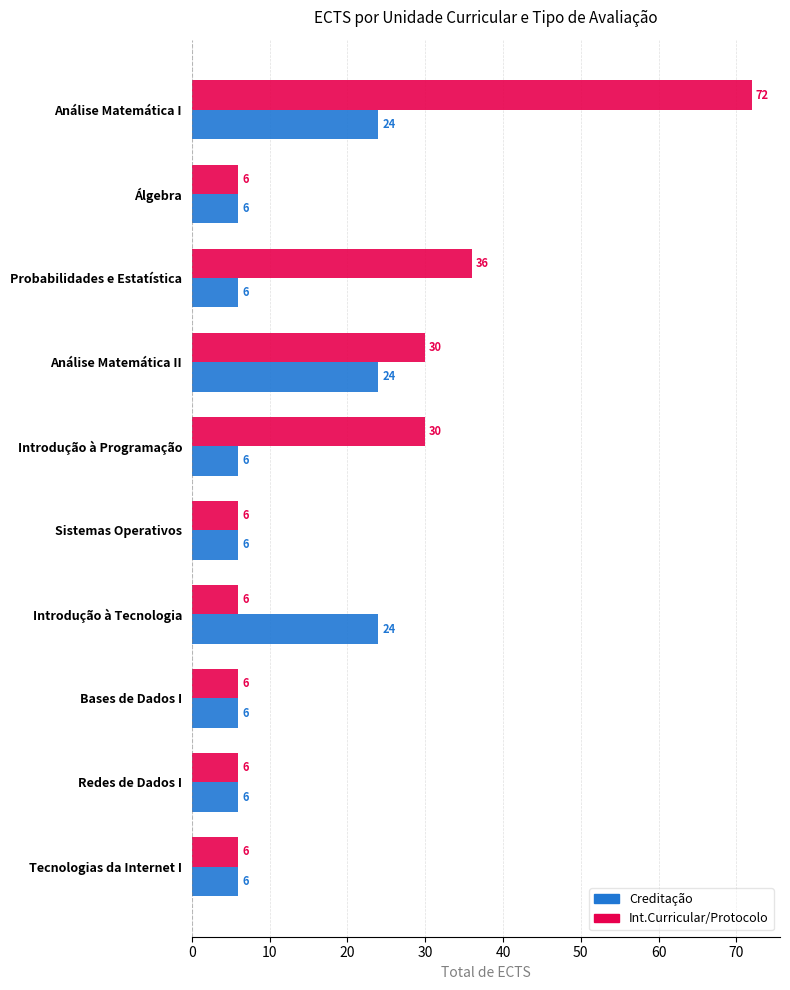

List the series in order of their overall mean, highest first.

Int.Curricular/Protocolo, Creditação